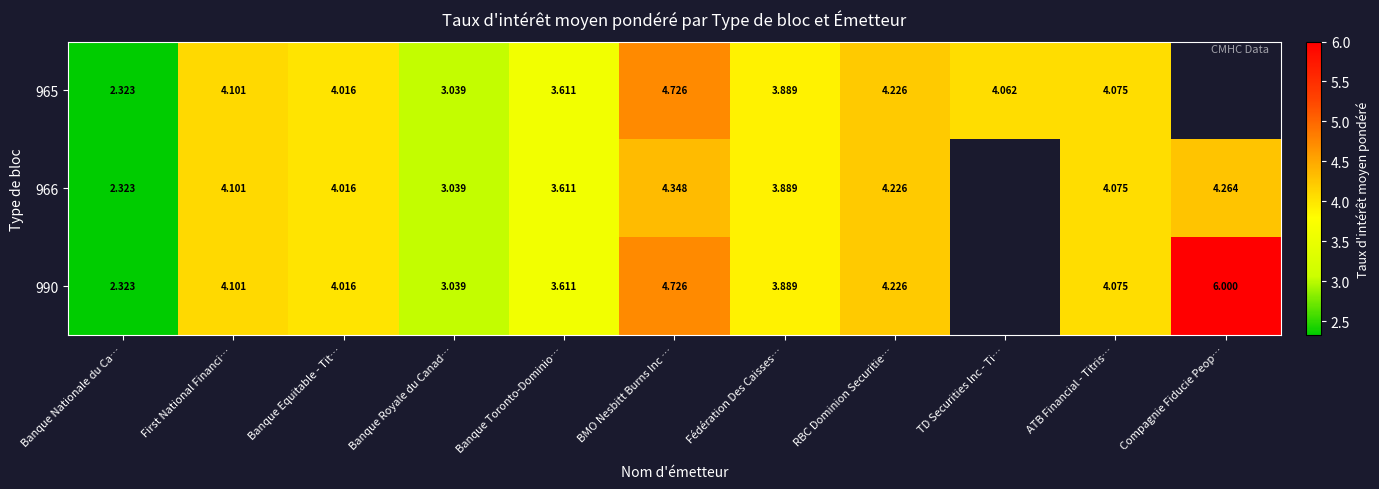

What value does the 965 series have at Banque Toronto-Dominio…?

3.6